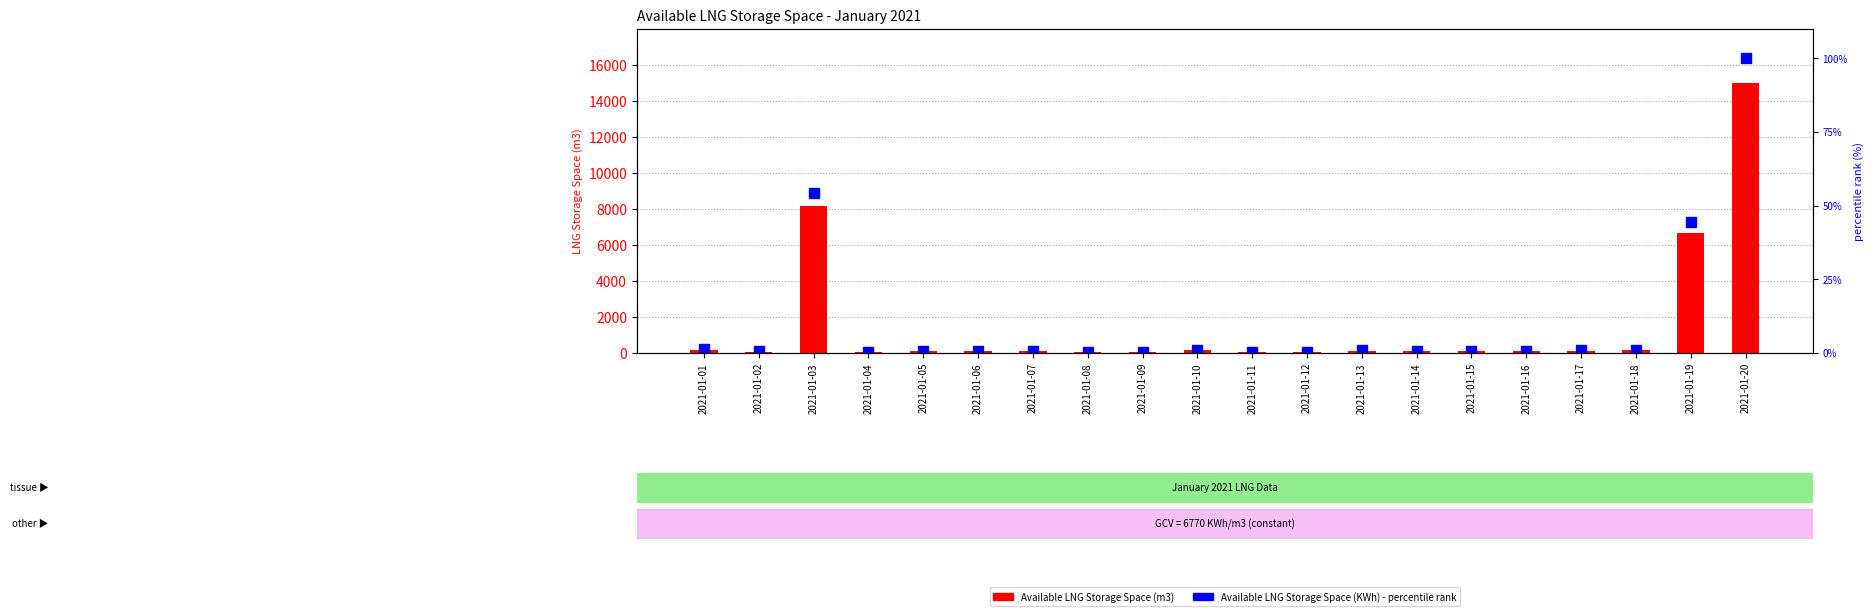

Which category has the lowest value in the Available LNG (m3) series?

2021-01-09